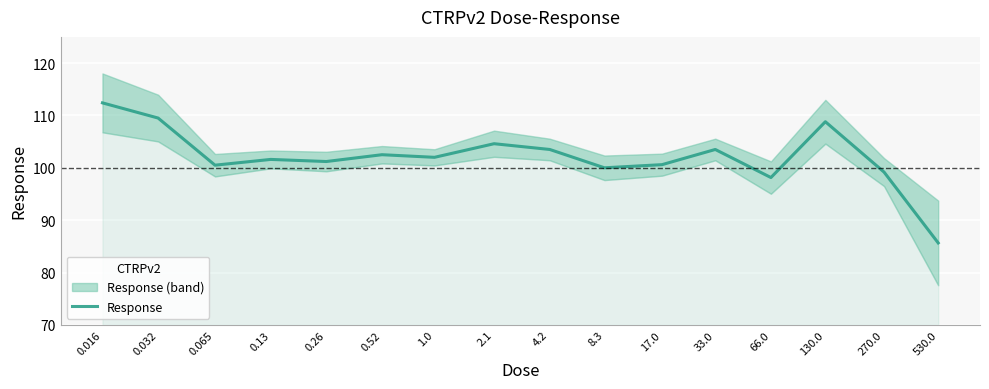

What is the smallest value displayed?

85.7